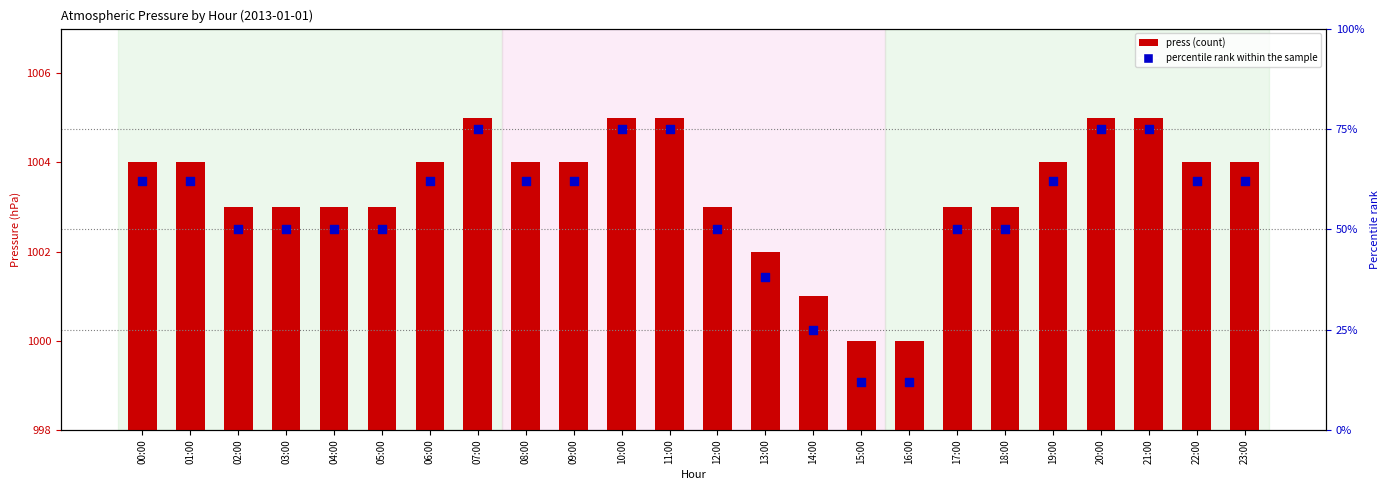

What are all the series names shown in the legend?

press, percentile rank within the sample